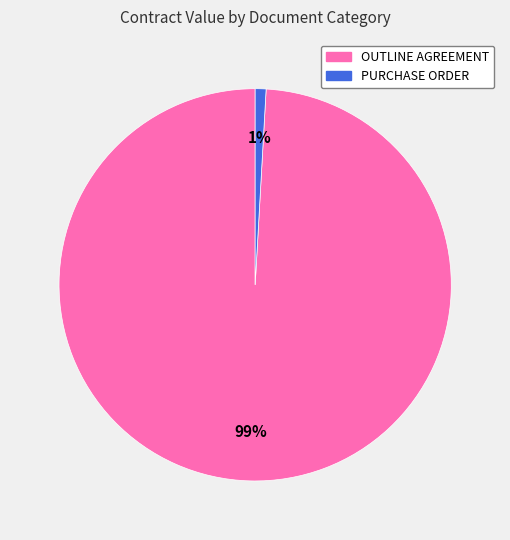

To the nearest percent, what portion does PURCHASE ORDER represent?

1%